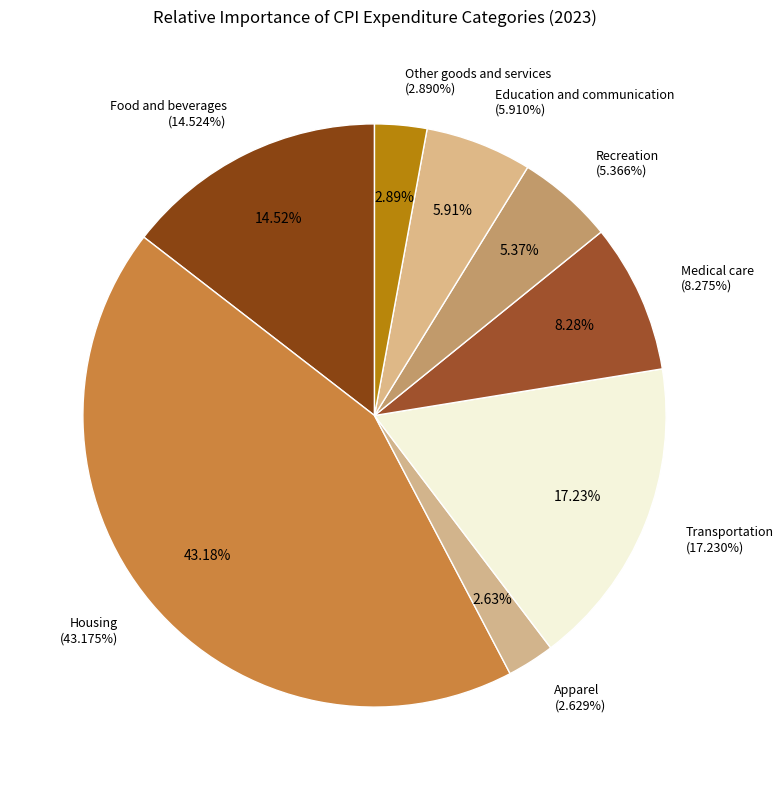

The Apparel slice represents 16% of the pie. True or false?

False